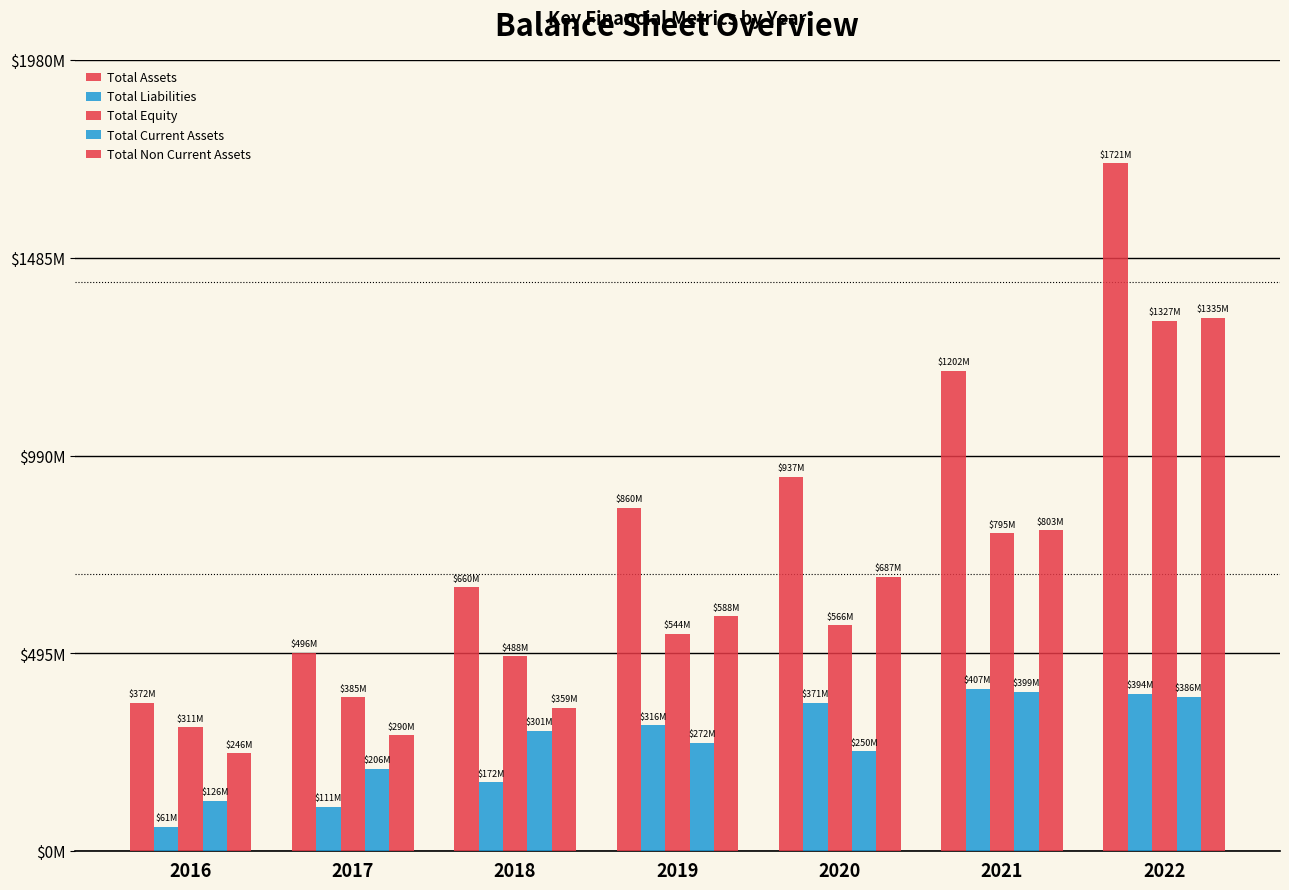

Are the bars horizontal?

No